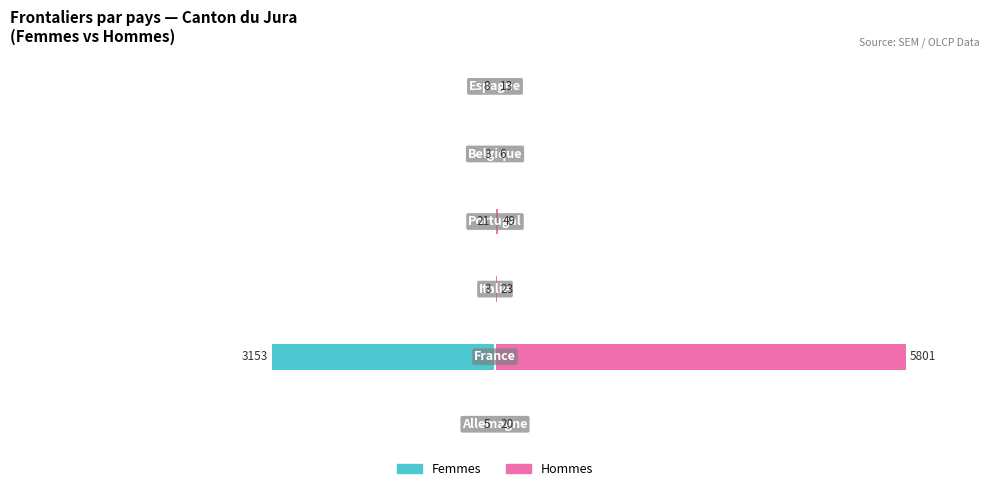

The Hommes (Renter-occupied equivalent) series shows 22 at 2000. True or false?

False